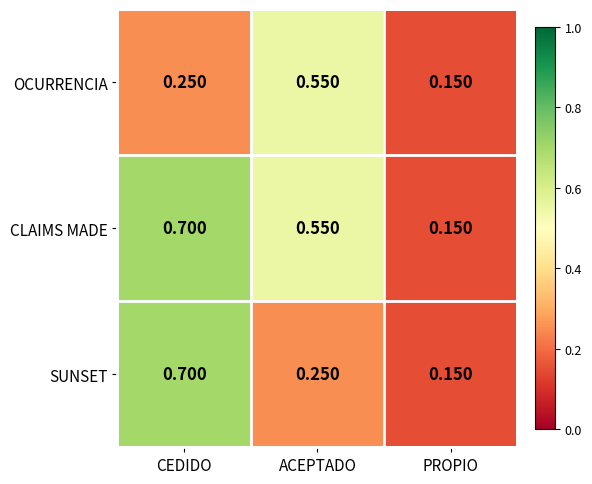

Rank the series by their average value, from highest to lowest.

CLAIMS MADE, SUNSET, OCURRENCIA